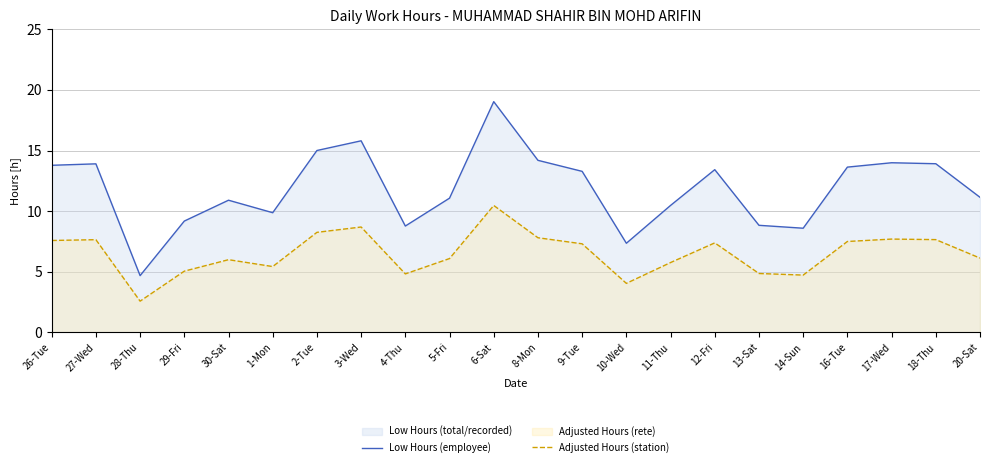

Does the chart display data point markers on the line(s)?

No